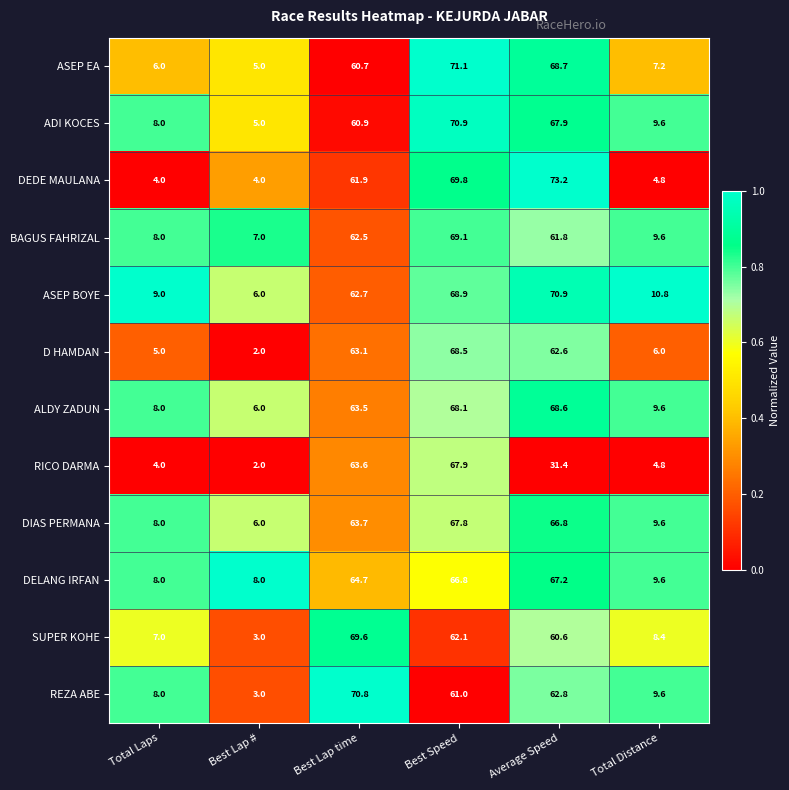

Which category has the highest value across all series?

Average Speed